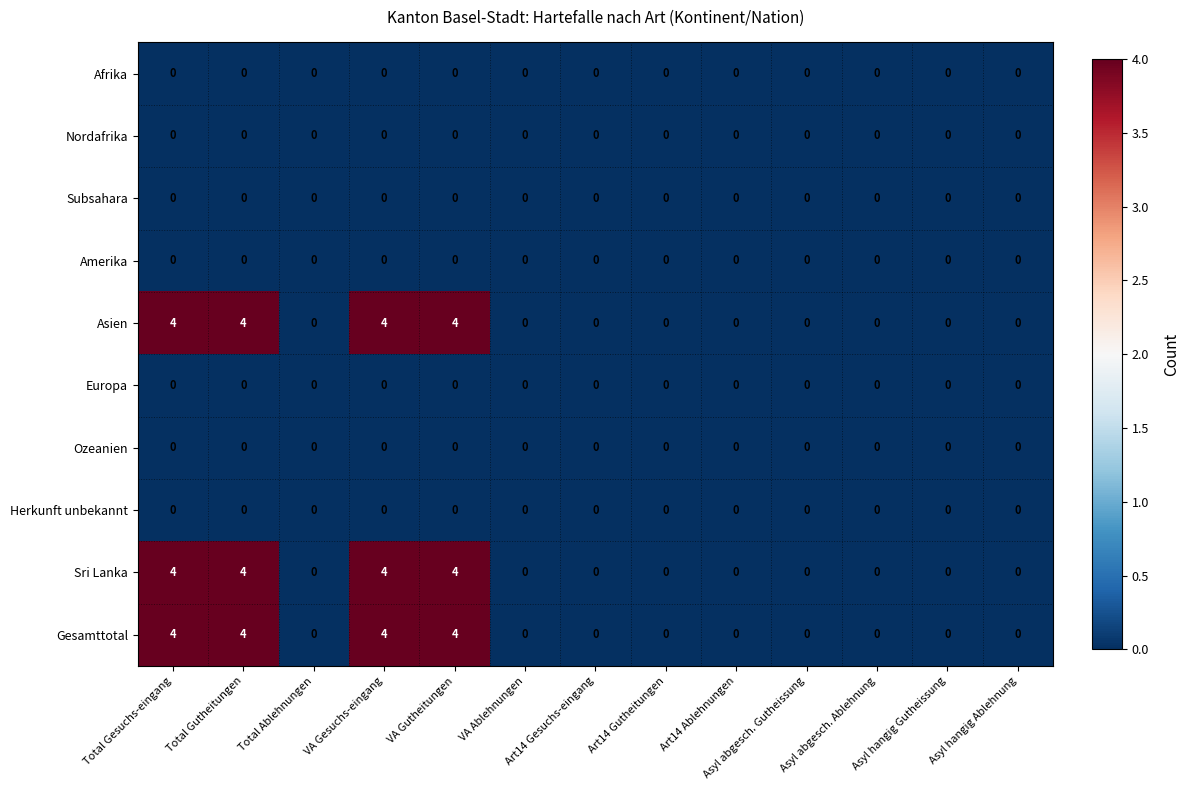

What is the greatest value displayed?

4